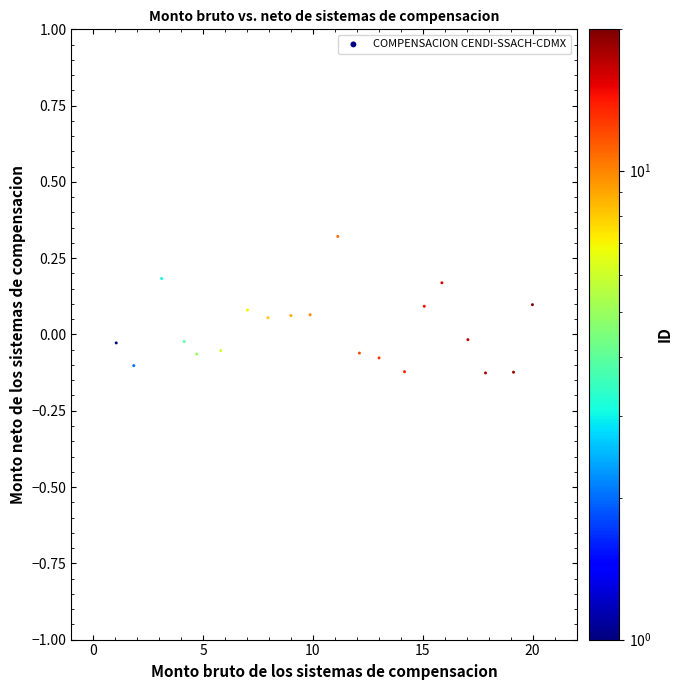

What is the range of Y values (max minus min)?

0.4